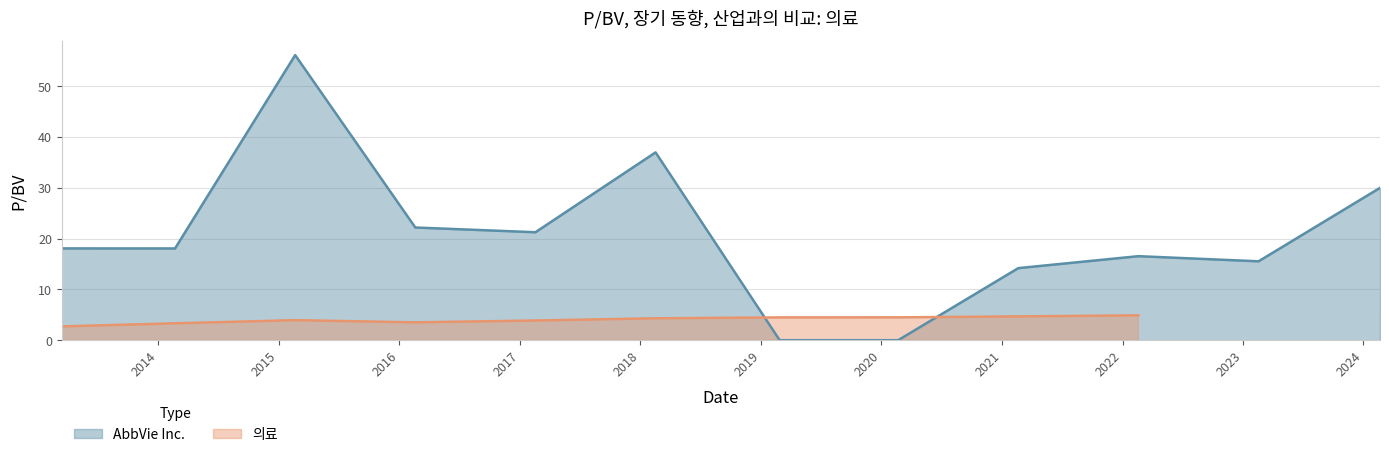

Rank the categories by value from lowest to highest.

2019-02-27, 2020-02-21, 2021-02-19, 2023-02-17, 2022-02-18, 2014-02-21, 2013-03-15, 2017-02-17, 2016-02-19, 2024-02-20, 2018-02-16, 2015-02-20